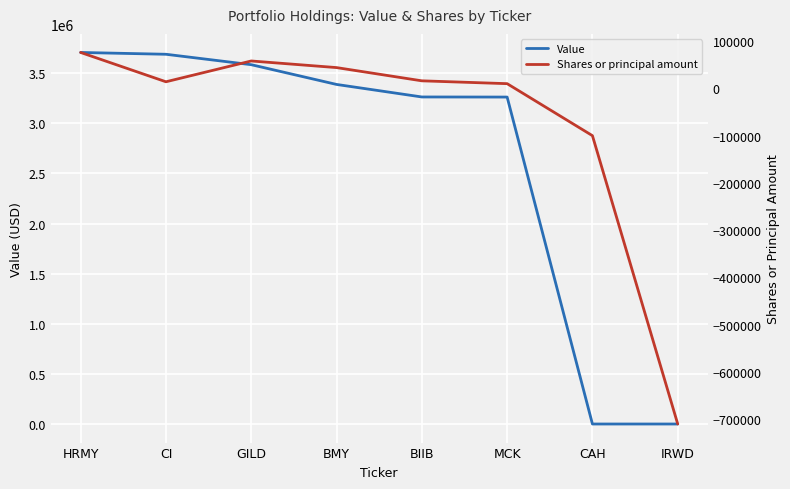

True or false: Shares or principal amount and Value cross at least once.

False